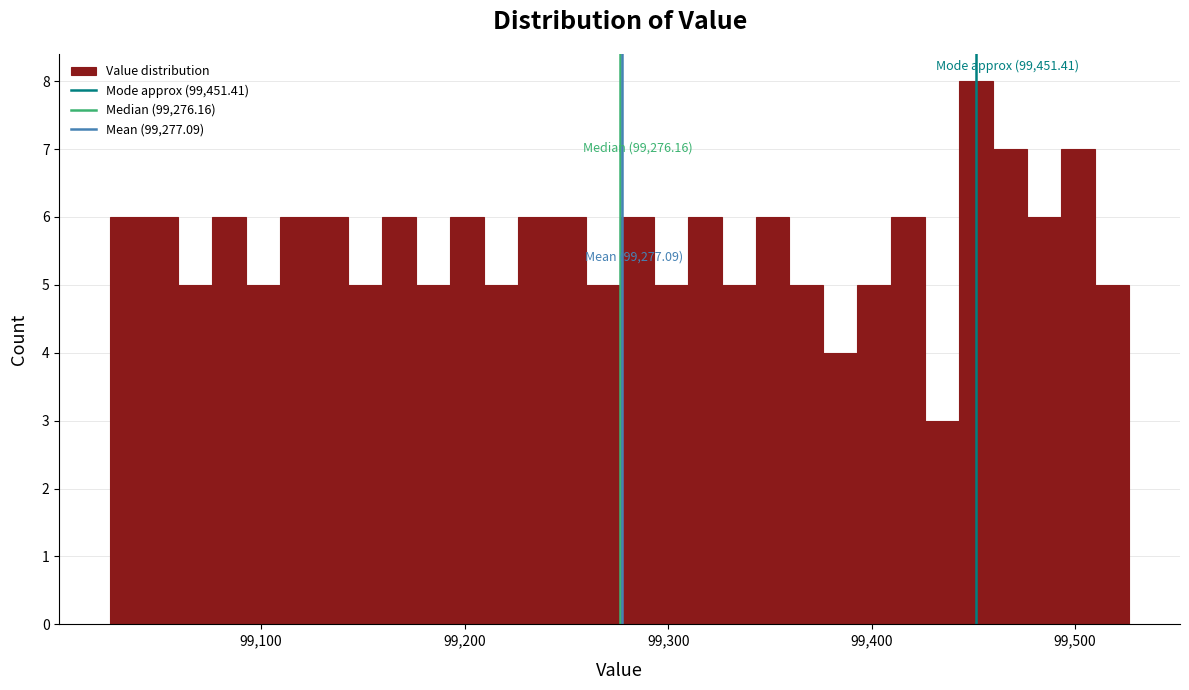

Read against the x-axis, roughly where is the centre of the tallest bar?

99450